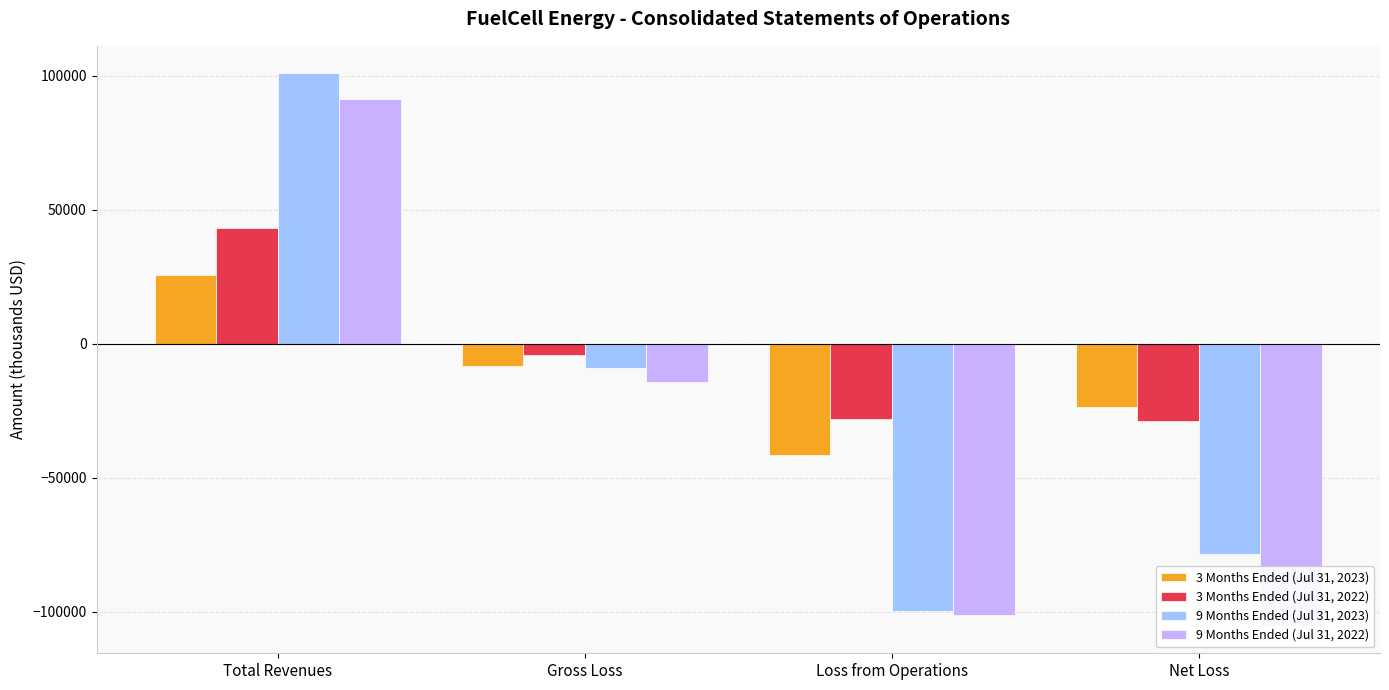

The value of 9 Months Ended (Jul 31, 2022) at Gross Loss is -9513. True or false?

False